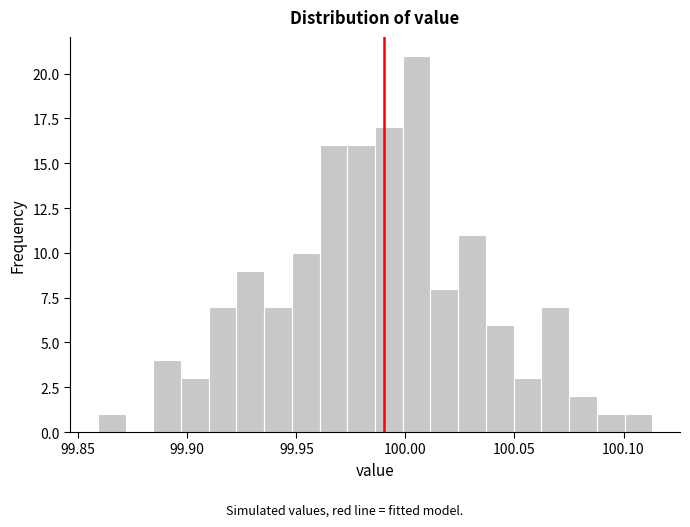

Around what value on the x-axis is the tallest bar? Give the approximate position of its centre, as read against the axis.

100.005